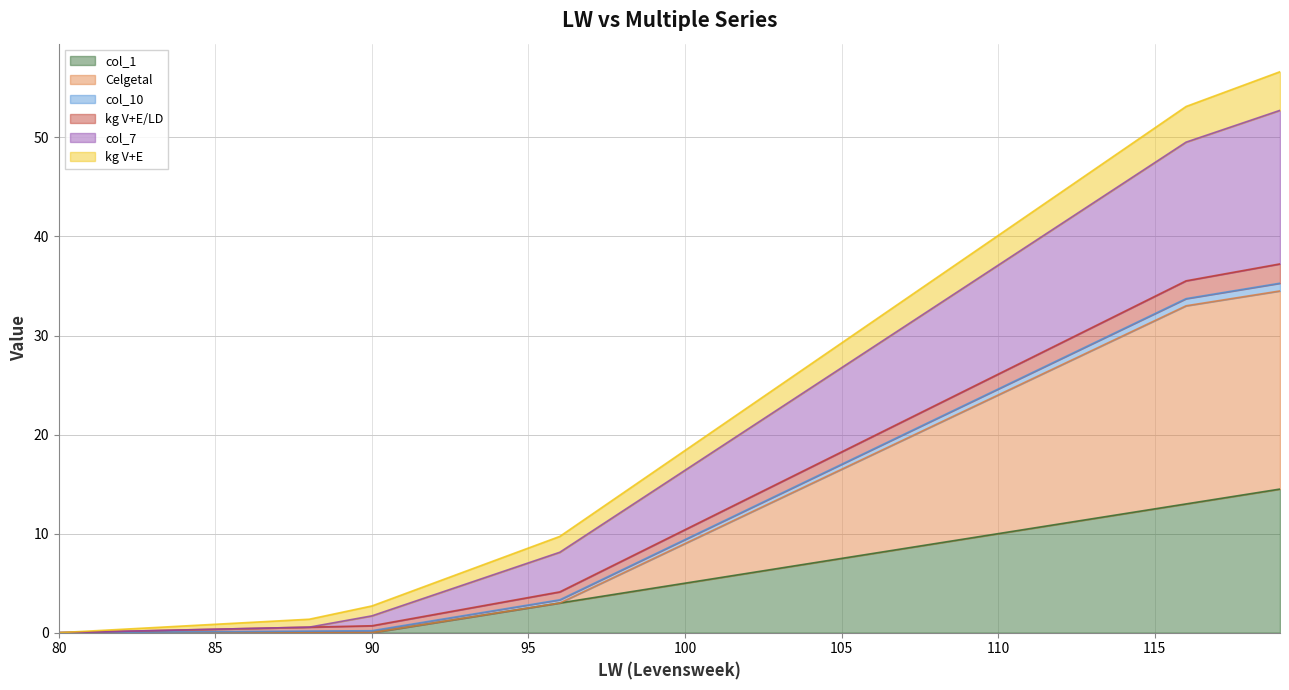

True or false: col_1 and col_7 intersect in this chart.

False